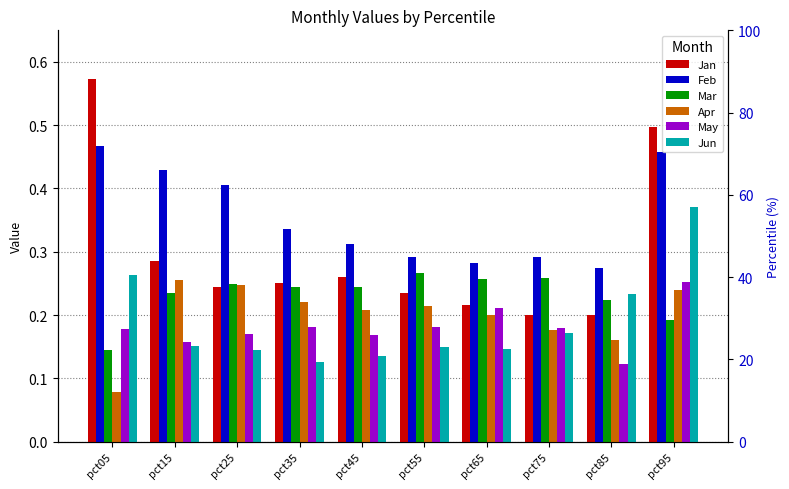

True or false: Feb has a value of 0.4 at pct45.

False